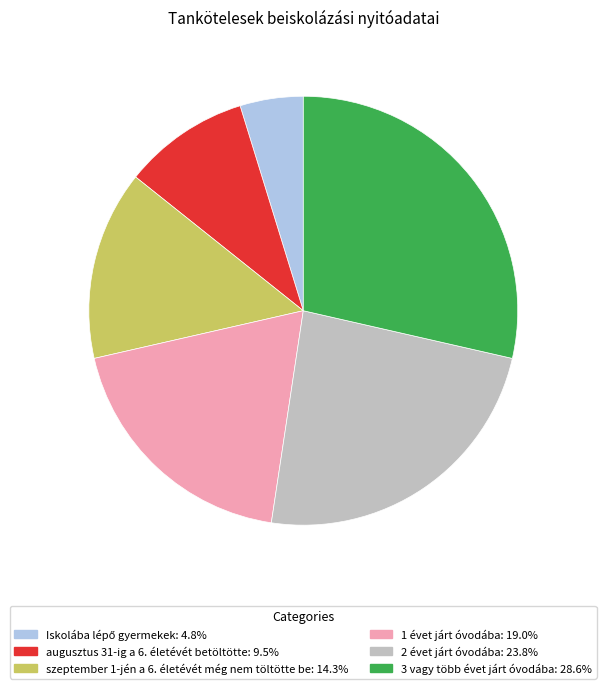

Which slice is the largest?

3 vagy több évet járt óvodába